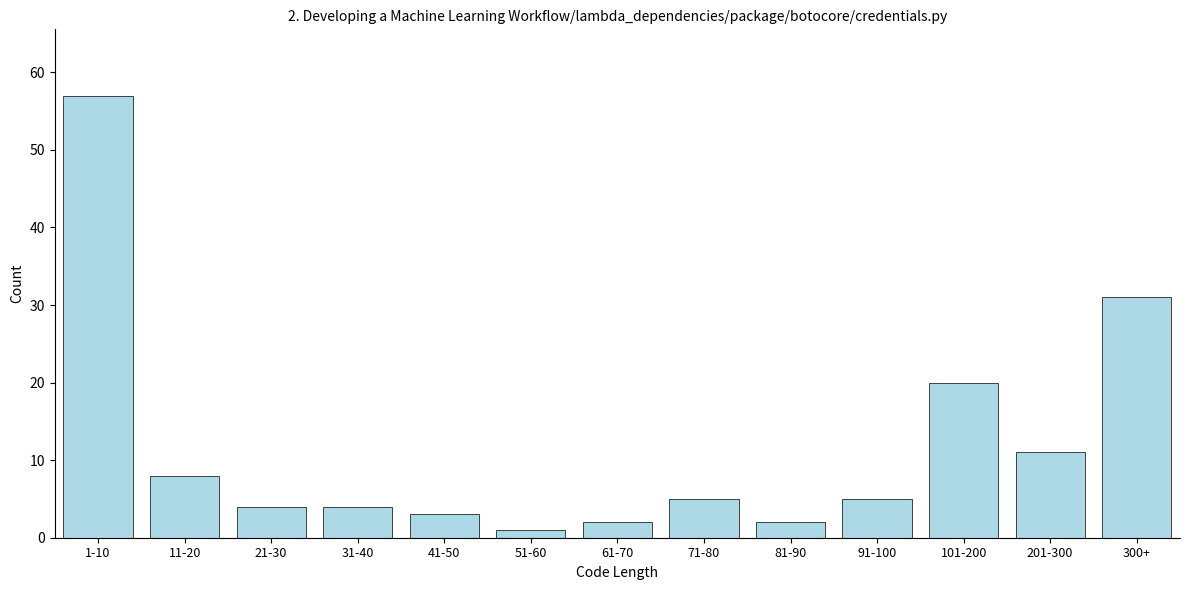

Reading left to right, transcribe all the data shown in this chart.

57	8	4	4	3	1	2	5	2	5	20	11	31